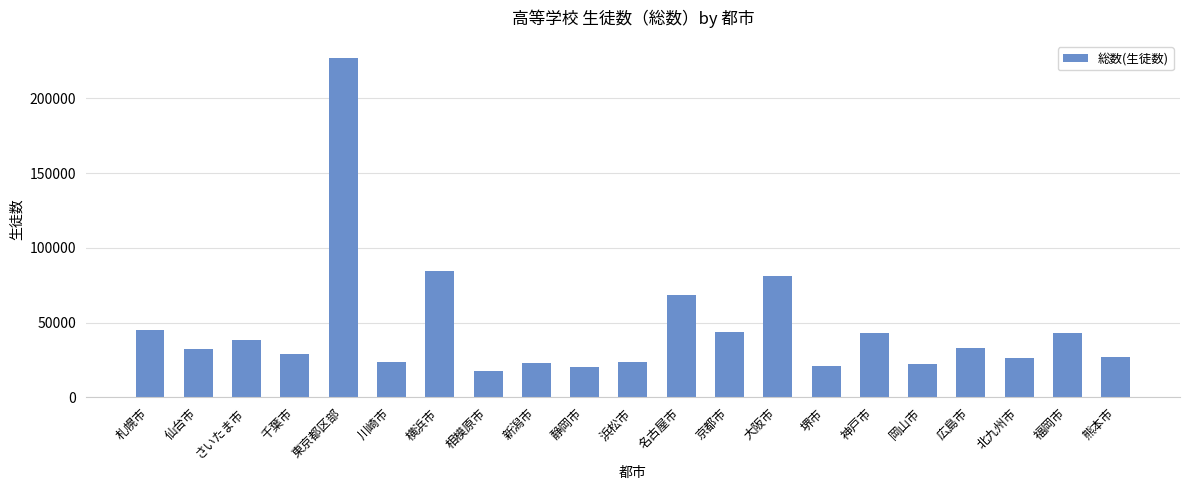

At which category does the chart reach its peak across all series?

東京都区部